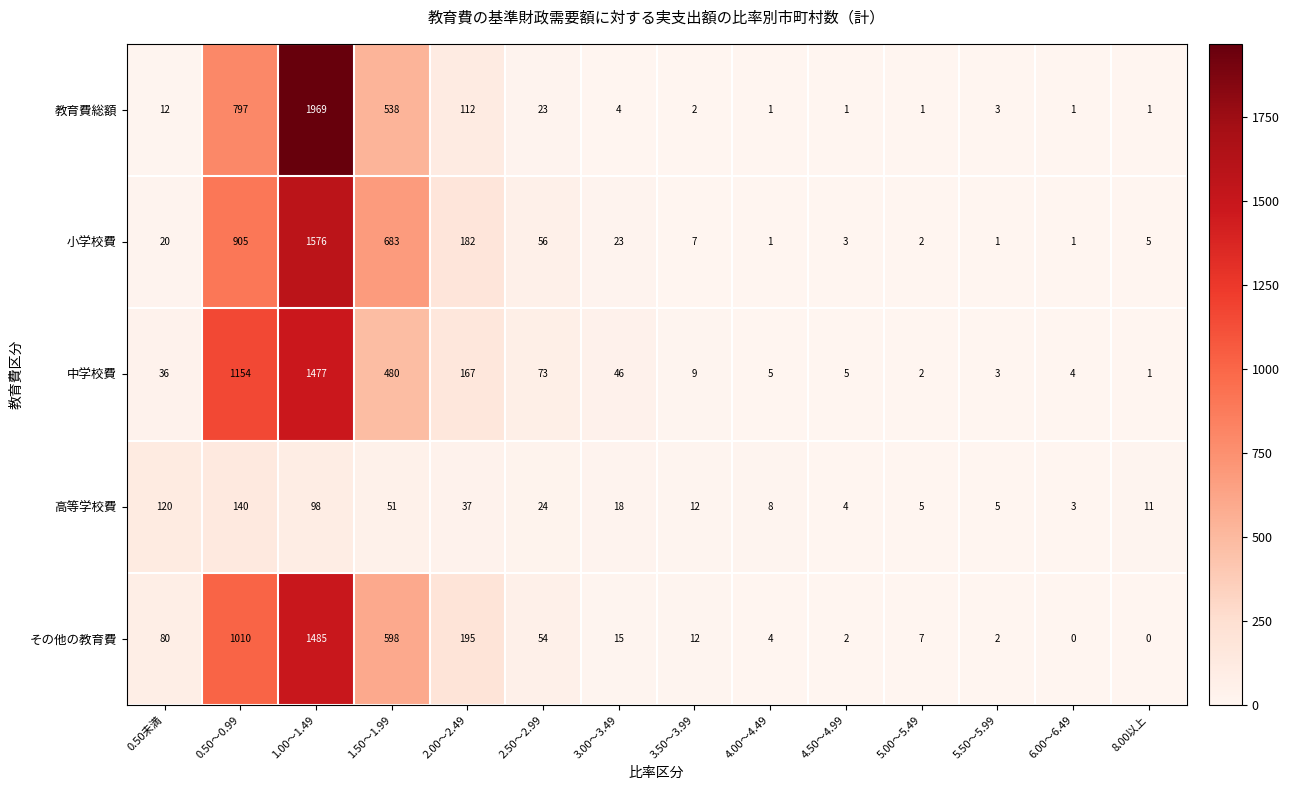

Which series changed the most between 1.00～1.49 and 1.50～1.99?

教育費総額